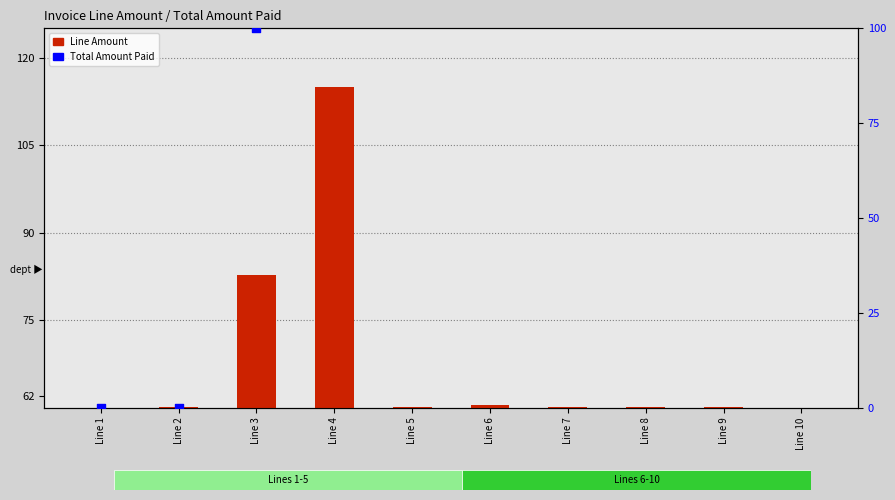

Which has a higher value, Line 9 or Line 6?

Line 6